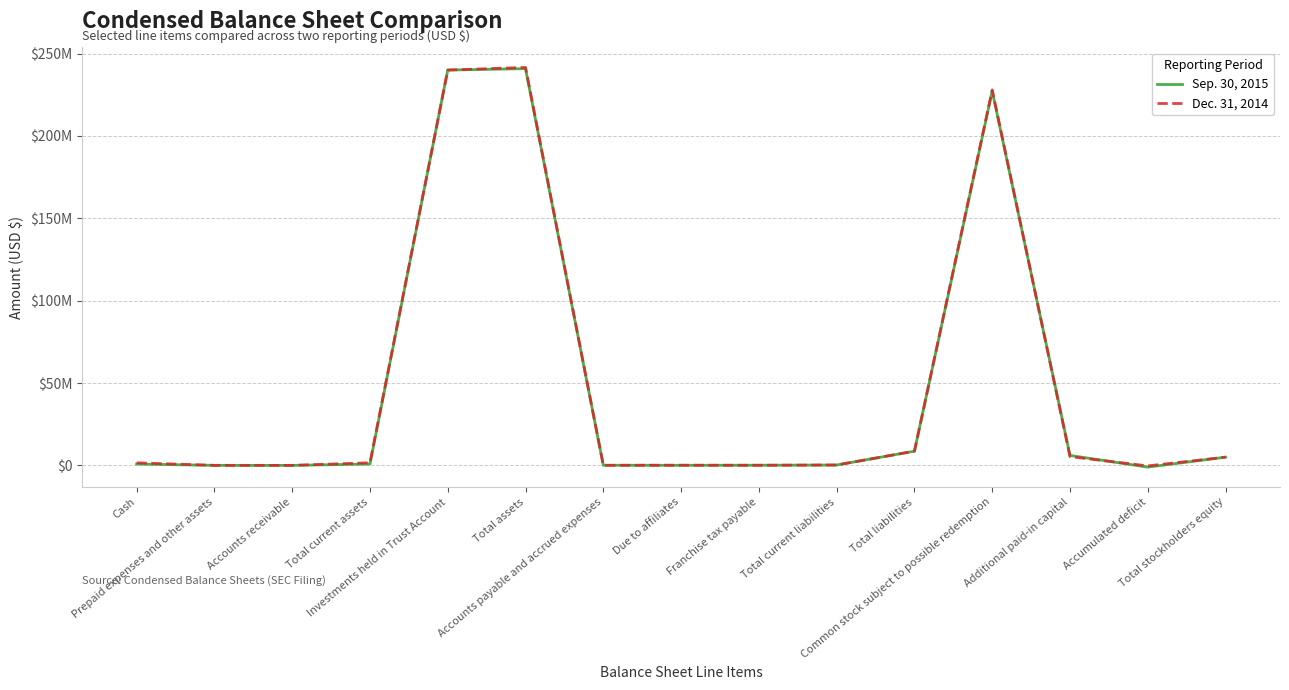

Is the value of Dec. 31, 2014 at Prepaid expenses and other assets greater than the value of Sep. 30, 2015 at Additional paid-in capital?

No